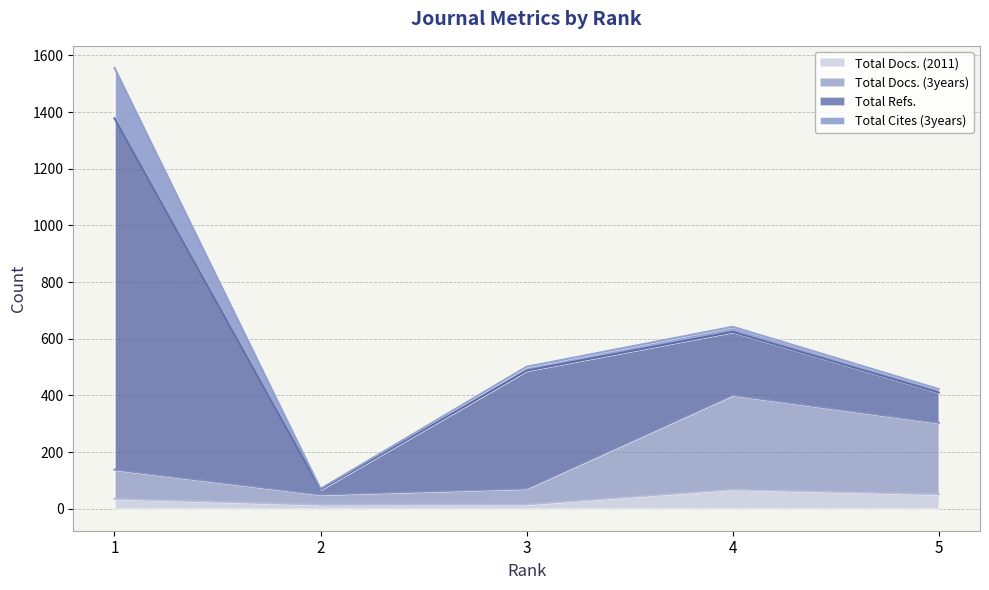

What is the approximate value of Total Docs. (3years) at 5, to the nearest 10?

300